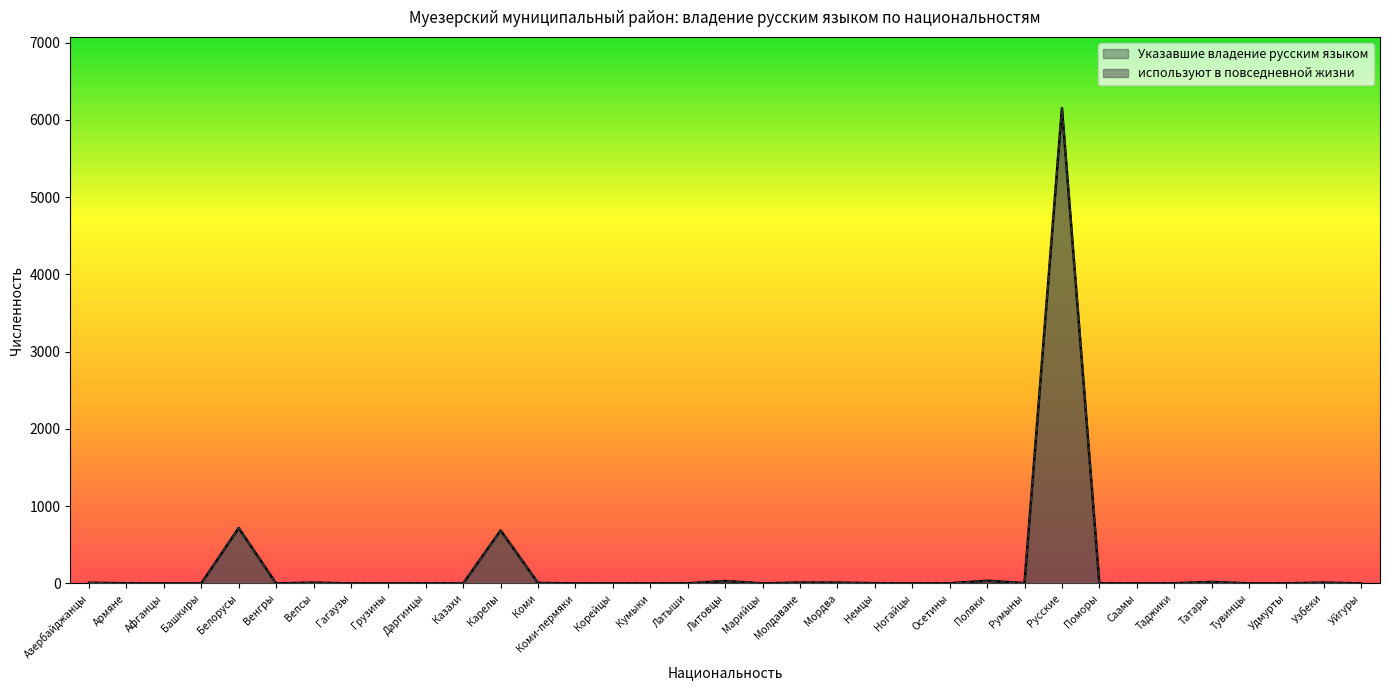

List the series in order of their overall mean, lowest first.

используют в повседневной жизни, Указавшие владение русским языком